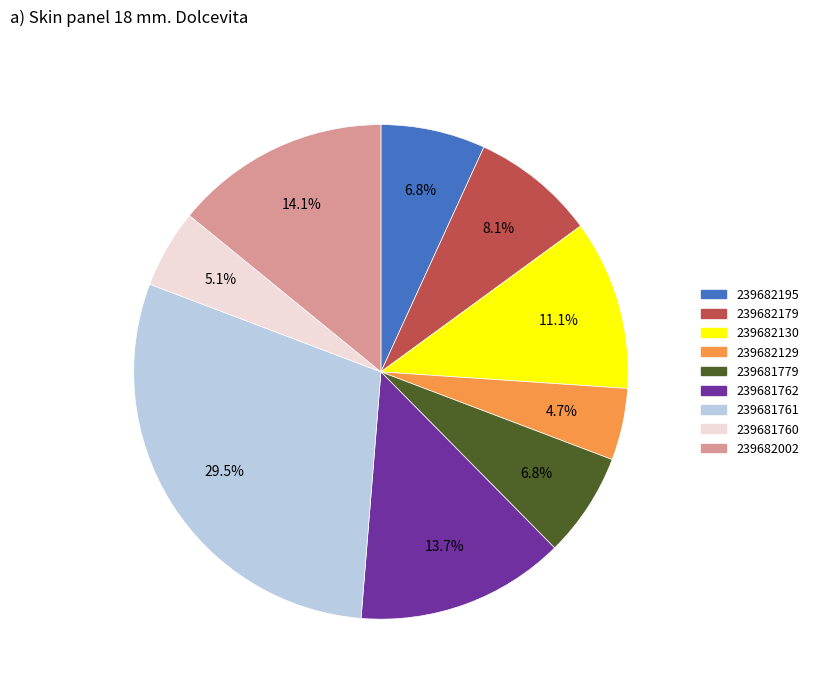

Which slice is the largest?

239681761